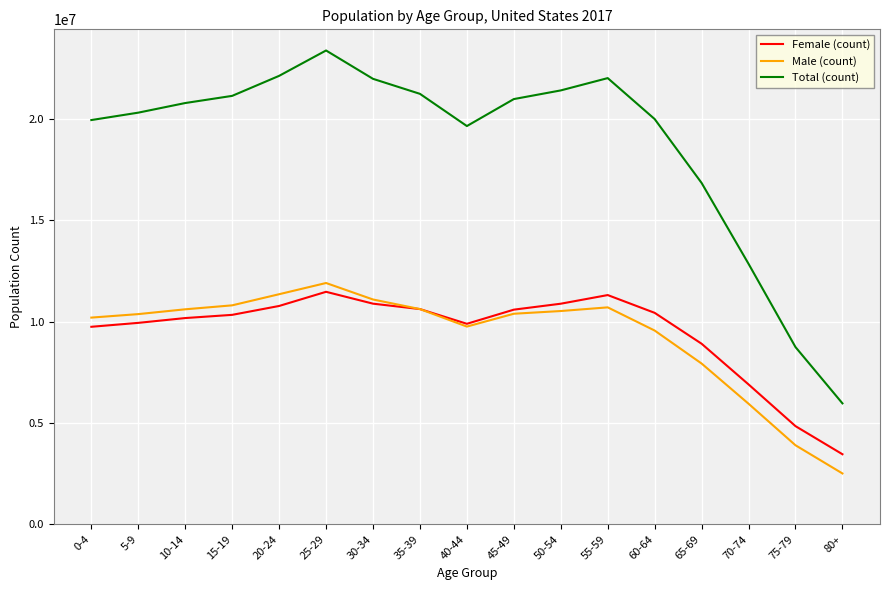

What value does the Male (count) series have at 60-64?

9557283